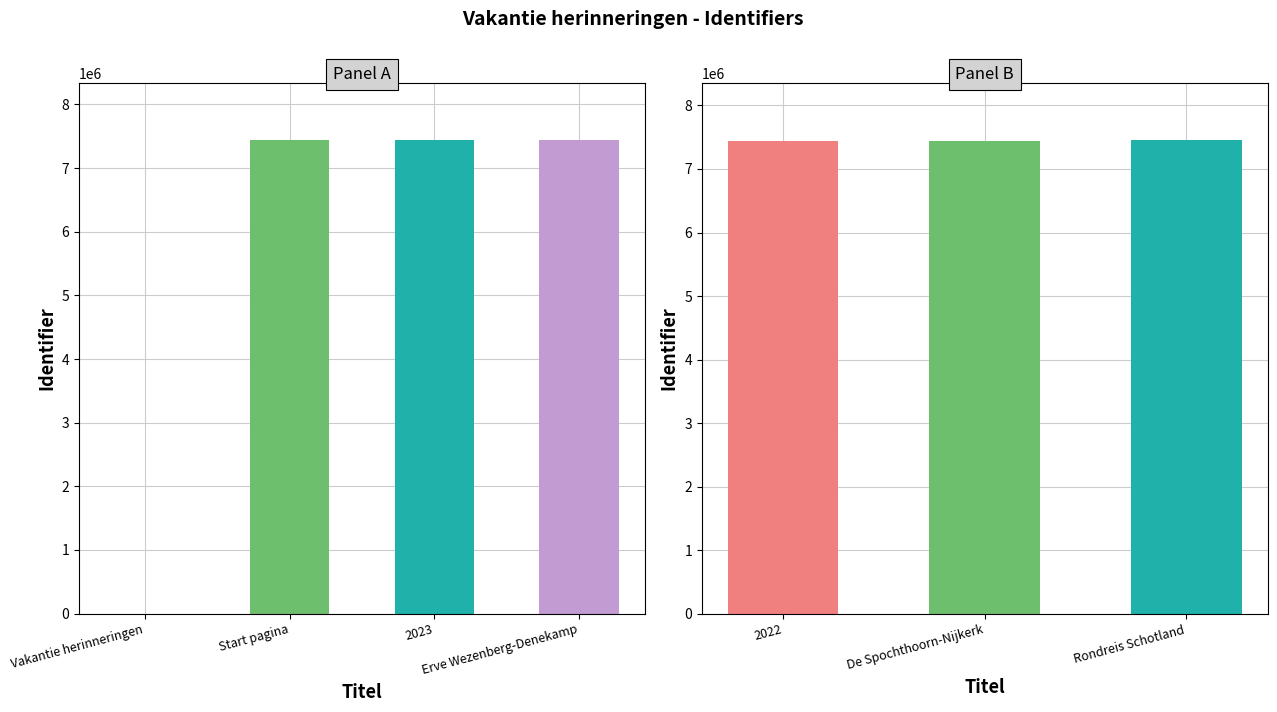

What is the sum of the values at Erve Wezenberg-Denekamp and Start pagina?

14883505